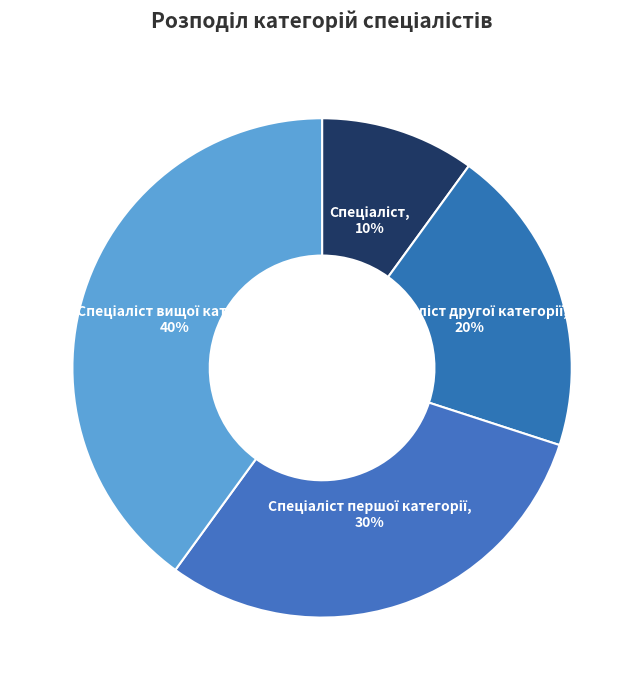

To the nearest percent, what is the difference between the largest and smallest slice percentages?

30%